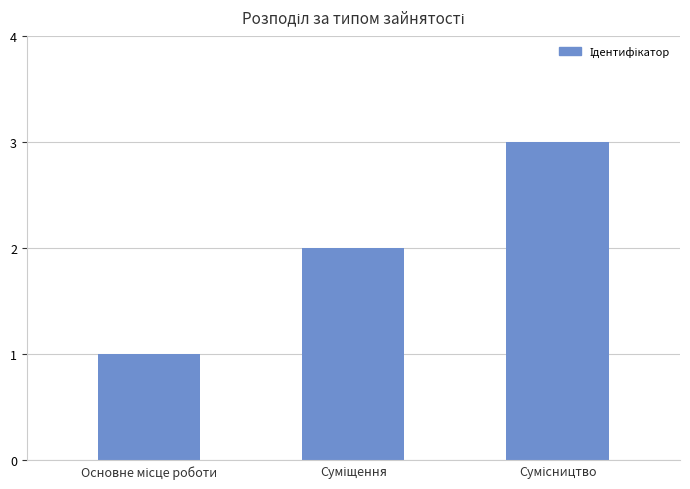

What is the greatest value displayed?

3